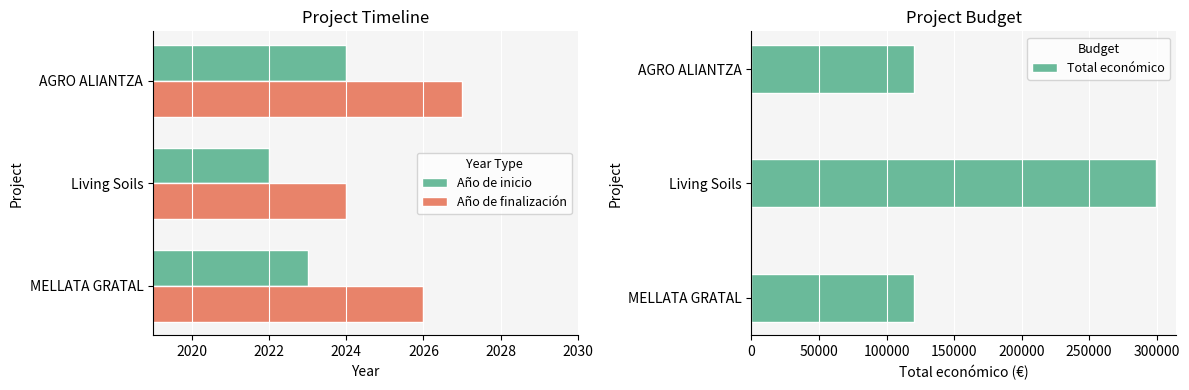

What is the difference between the maximum and minimum values in the Total económico series?

179601